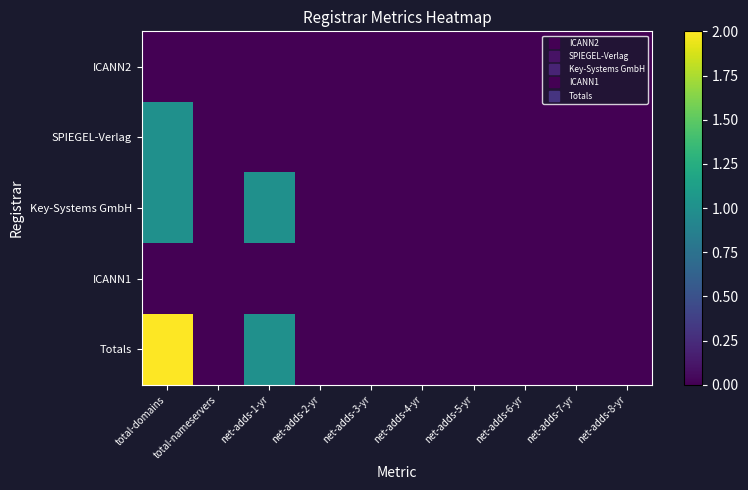

Count the number of categories in the chart.

10